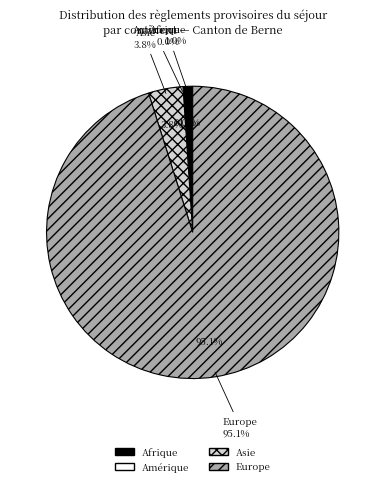

Combined, what portion of the pie is Europe and Océanie?

95.1%